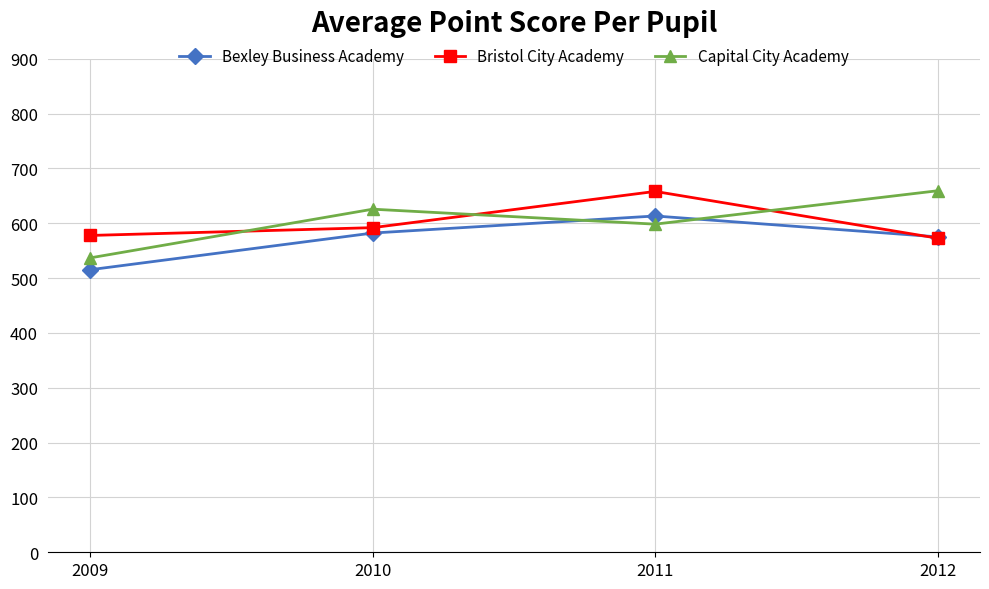

What is the spread (max minus min) of values at 2010?

43.5